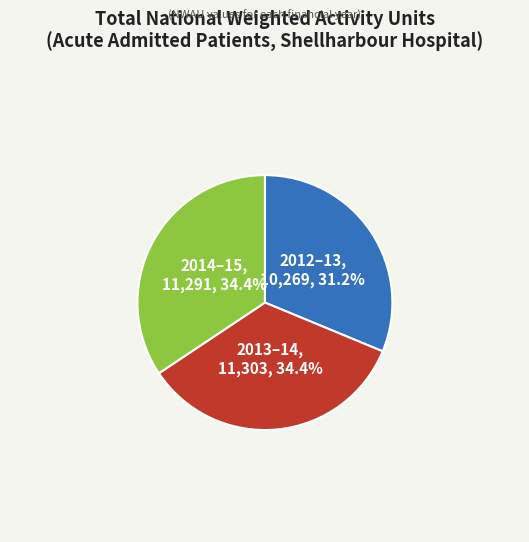

How many slices are in this pie chart?

3